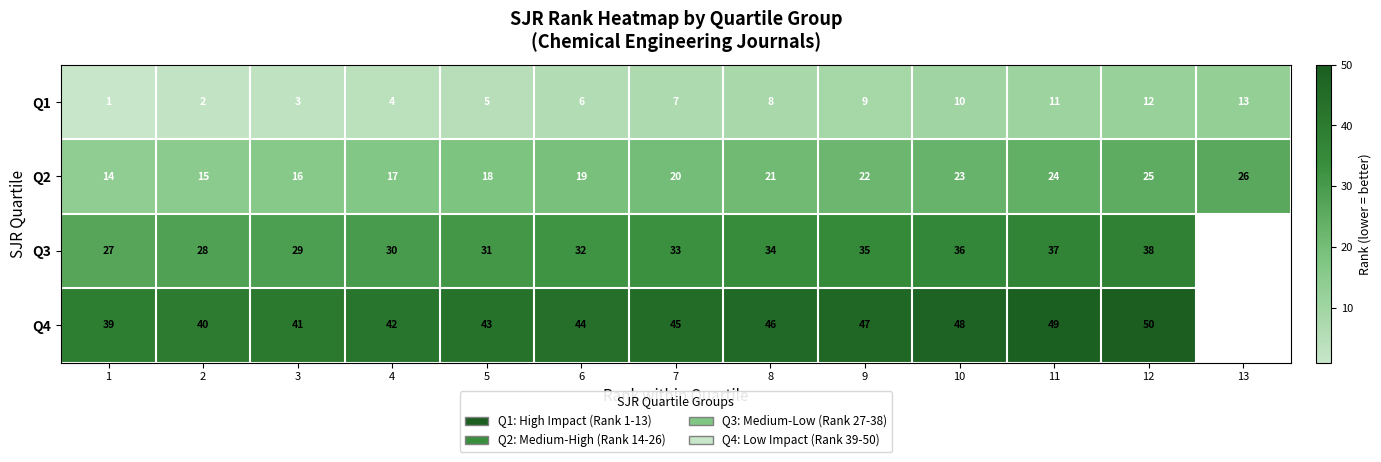

At which label does Q2 reach its peak?

13